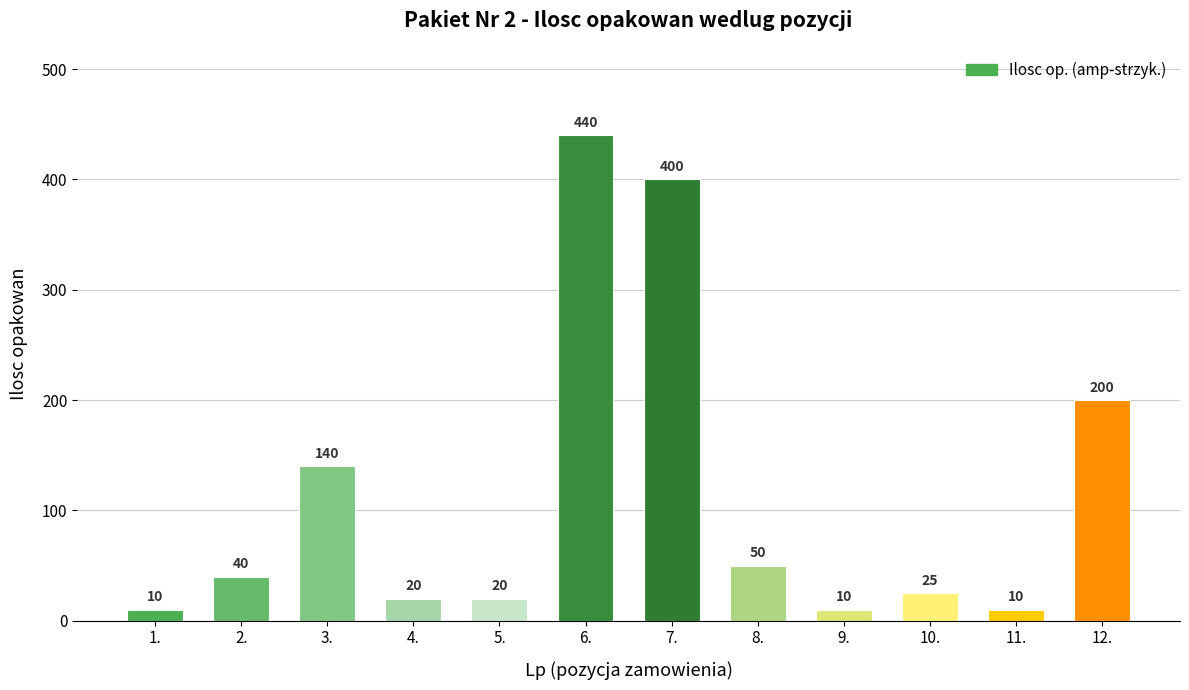

What is the smallest value displayed?

10